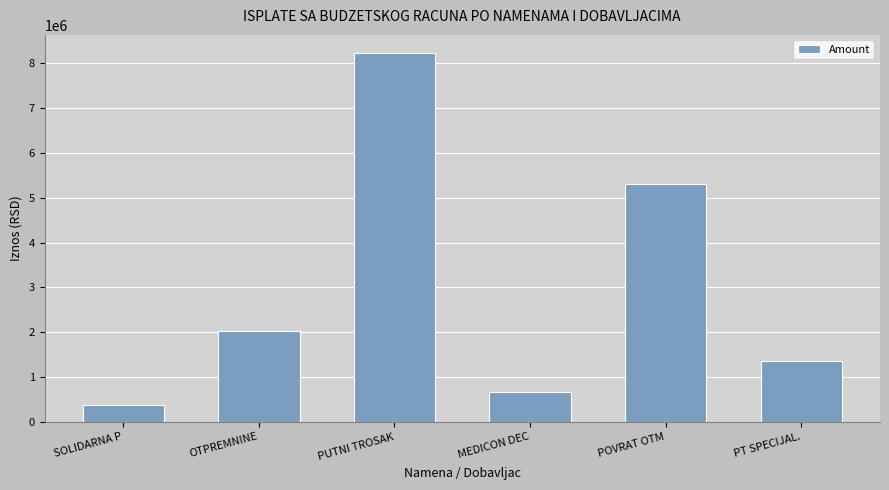

At which label is the value closest to 4298906?

POVRAT OTM